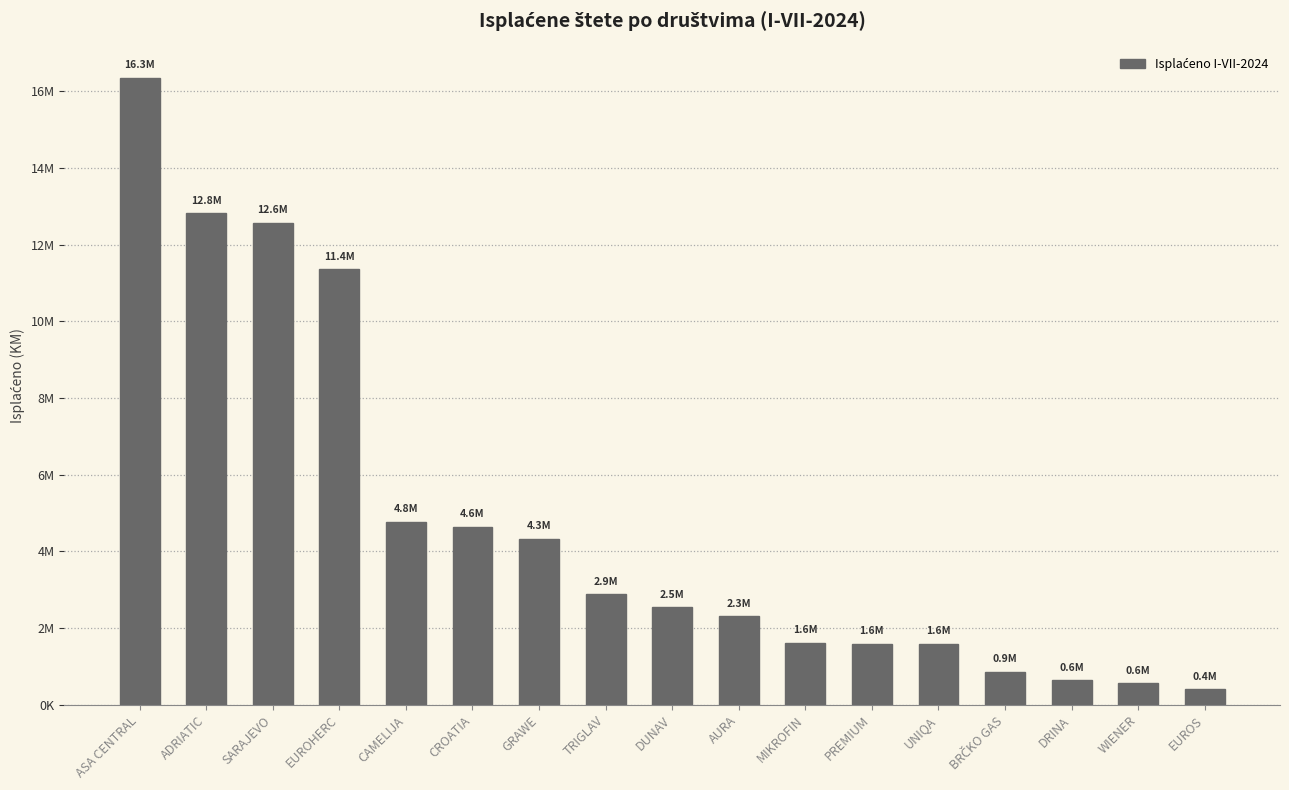

At which label does the data first exceed 2543616?

ASA CENTRAL